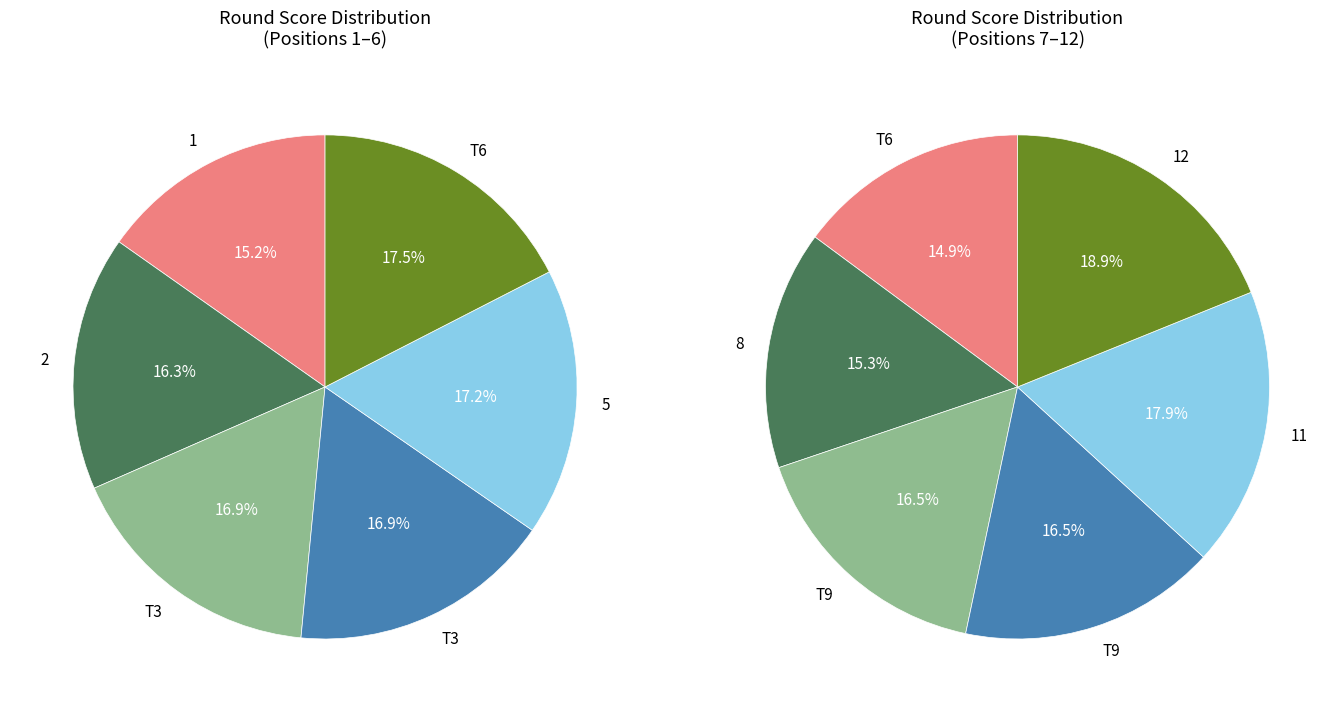

Do Brayden Stecyk and Darrell Peters together represent more than half of the pie?

No